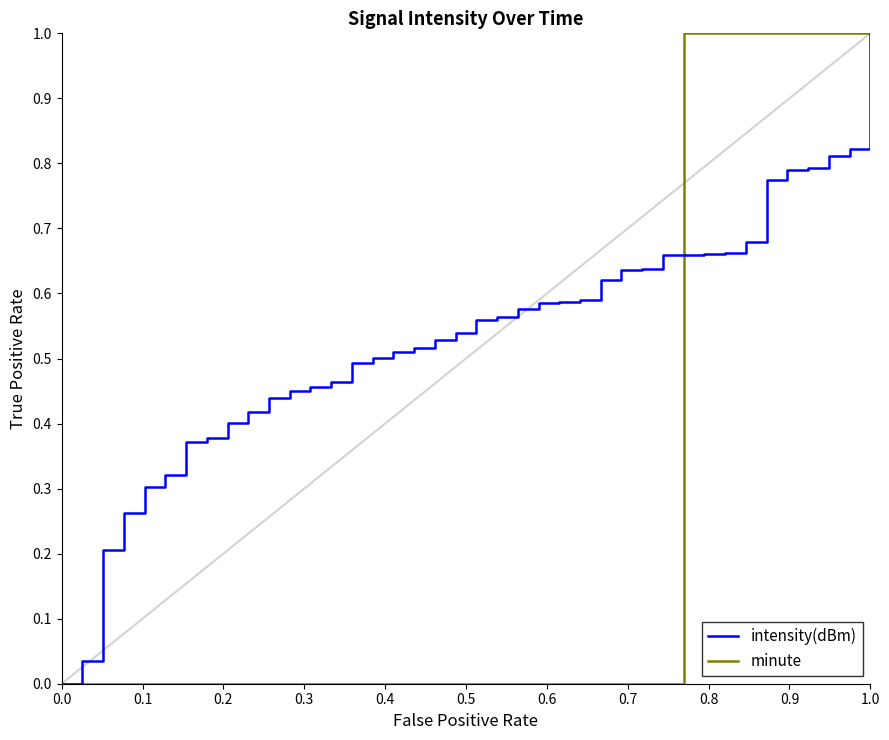

List the series in order of their overall mean, highest first.

intensity(dBm), minute